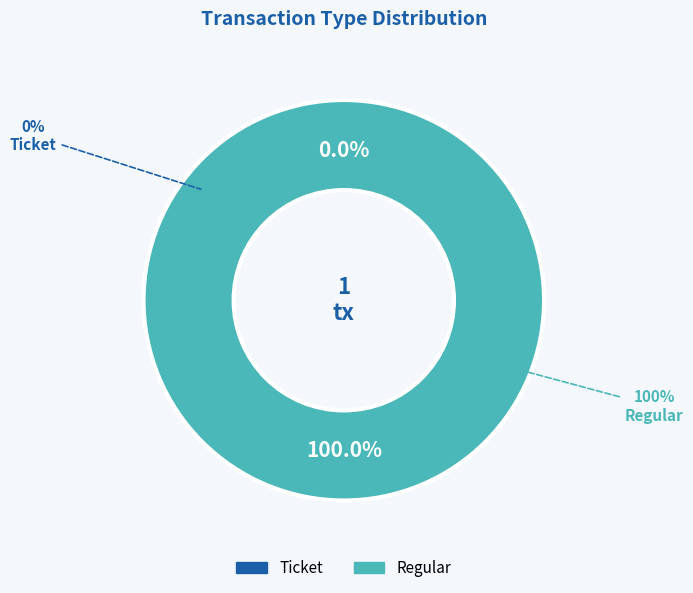

To the nearest percent, what is the difference between the largest and smallest slice percentages?

100%